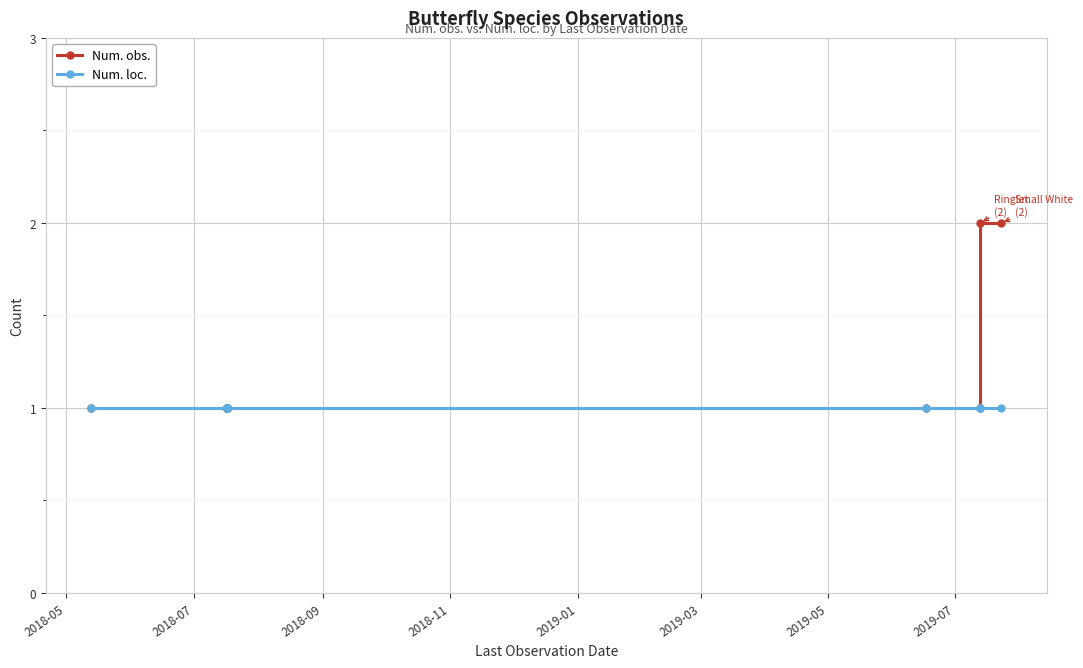

At which label is Num. obs. closest to 1?

2018-05